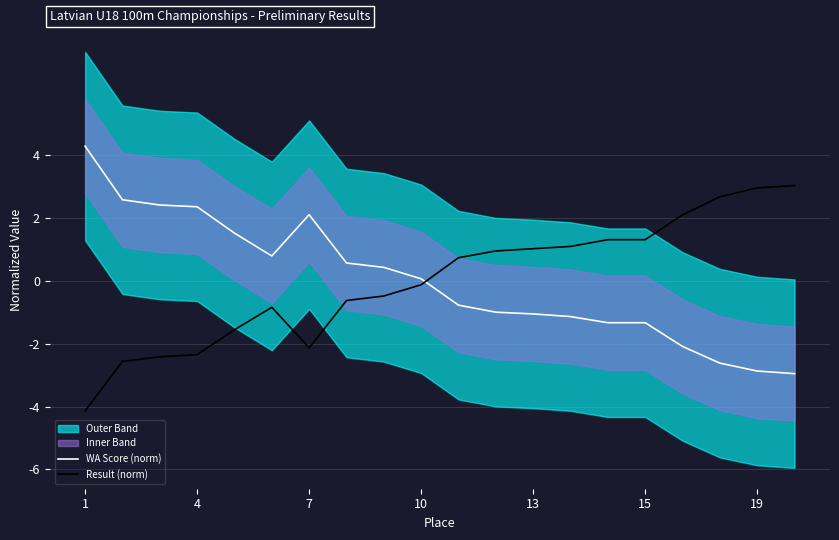

The Result (norm) series shows 1.3 at 15. True or false?

True